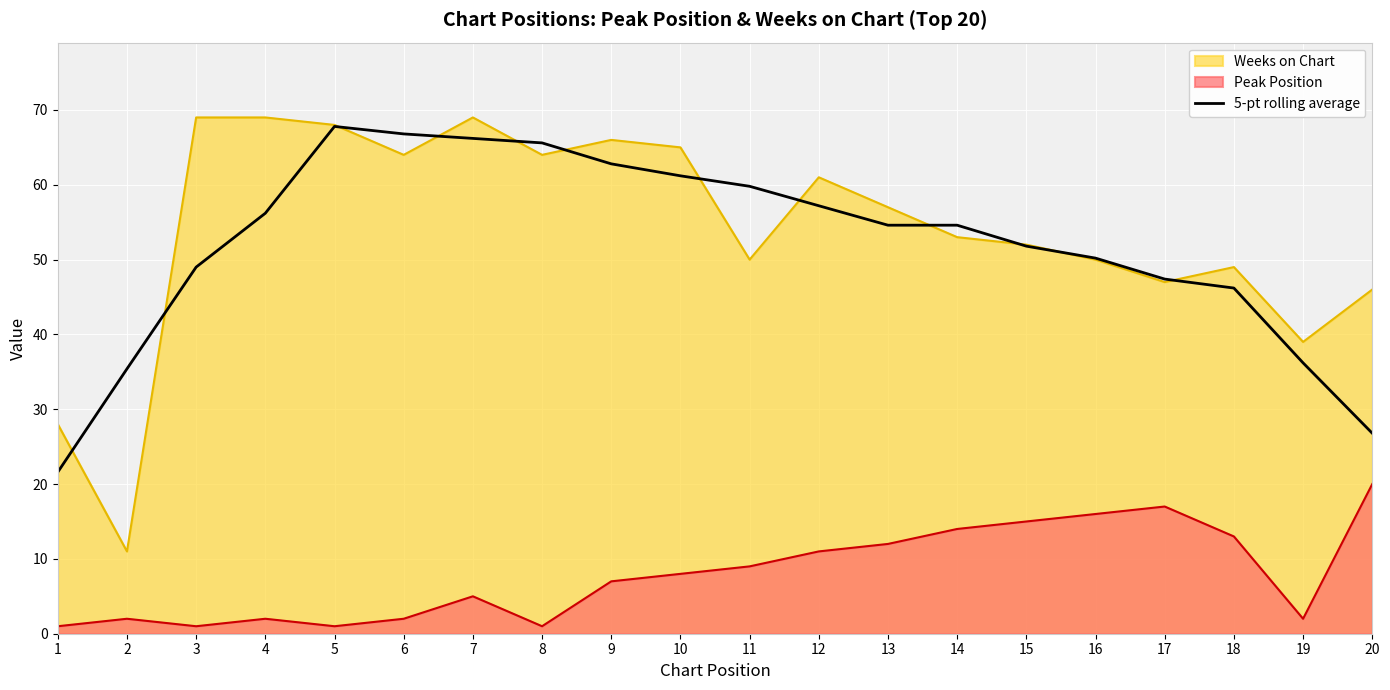

Reading right to left, transcribe all the data shown in this chart.

20=26.8	19=36.2	18=46.2	17=47.4	16=50.2	15=51.8	14=54.6	13=54.6	12=57.2	11=59.8	10=61.2	9=62.8	8=65.6	7=66.2	6=66.8	5=67.8	4=56.2	3=49.0	2=35.4	1=21.6